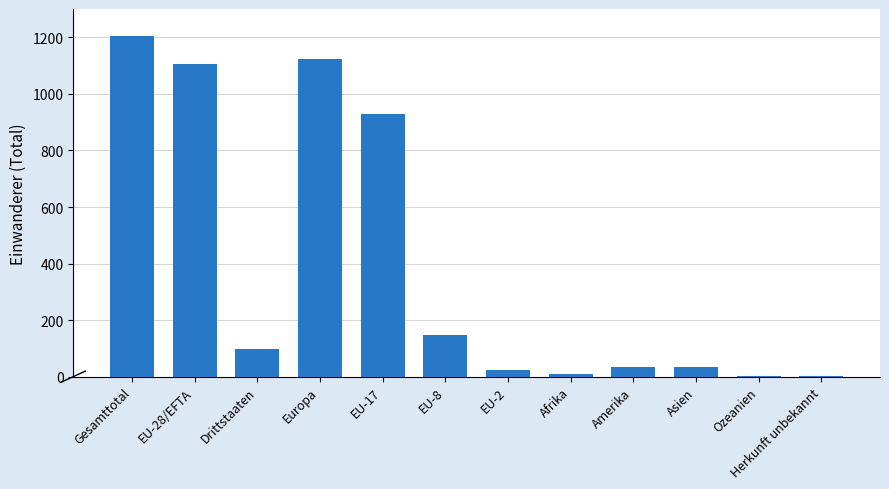

How many distinct data groups are displayed?

1